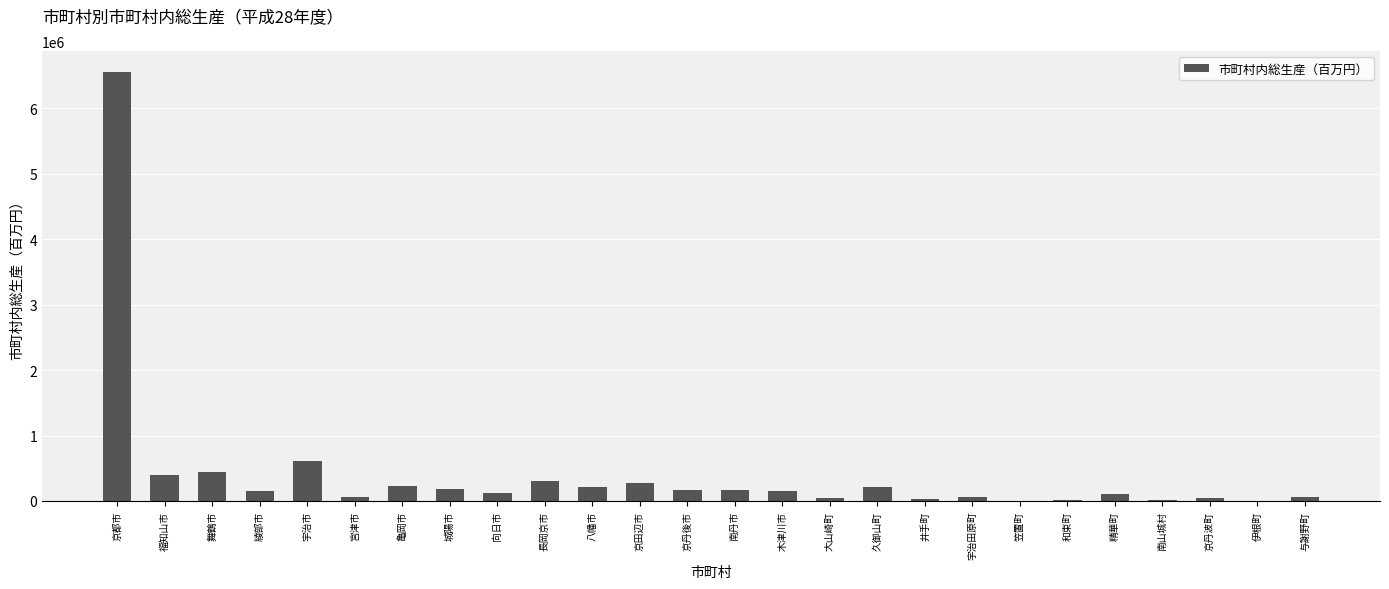

Where is the data nearest to the value 3276683?

宇治市